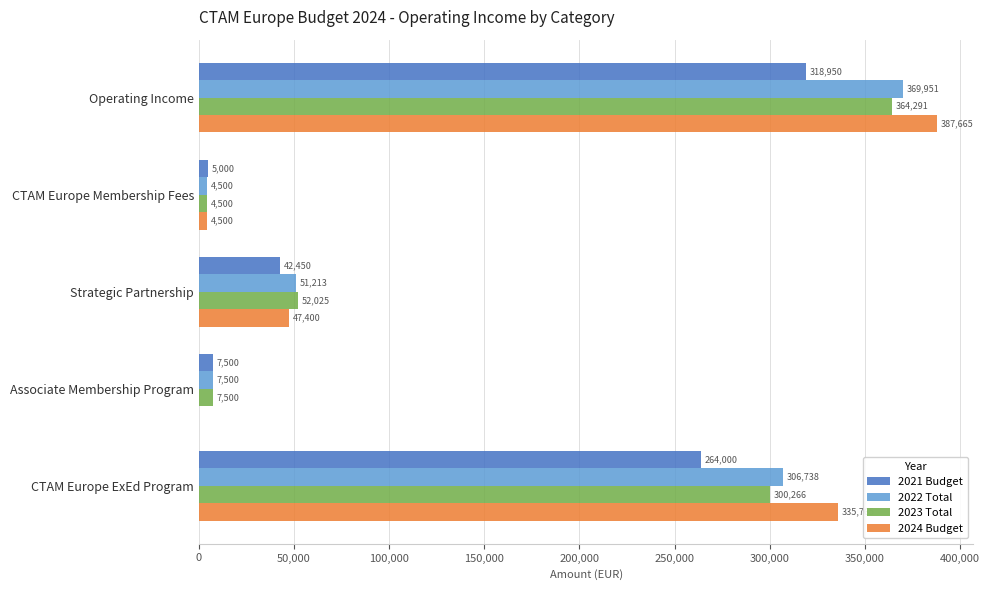

True or false: 2021 Budget has a value of 5000.0 at CTAM Europe Membership Fees.

True